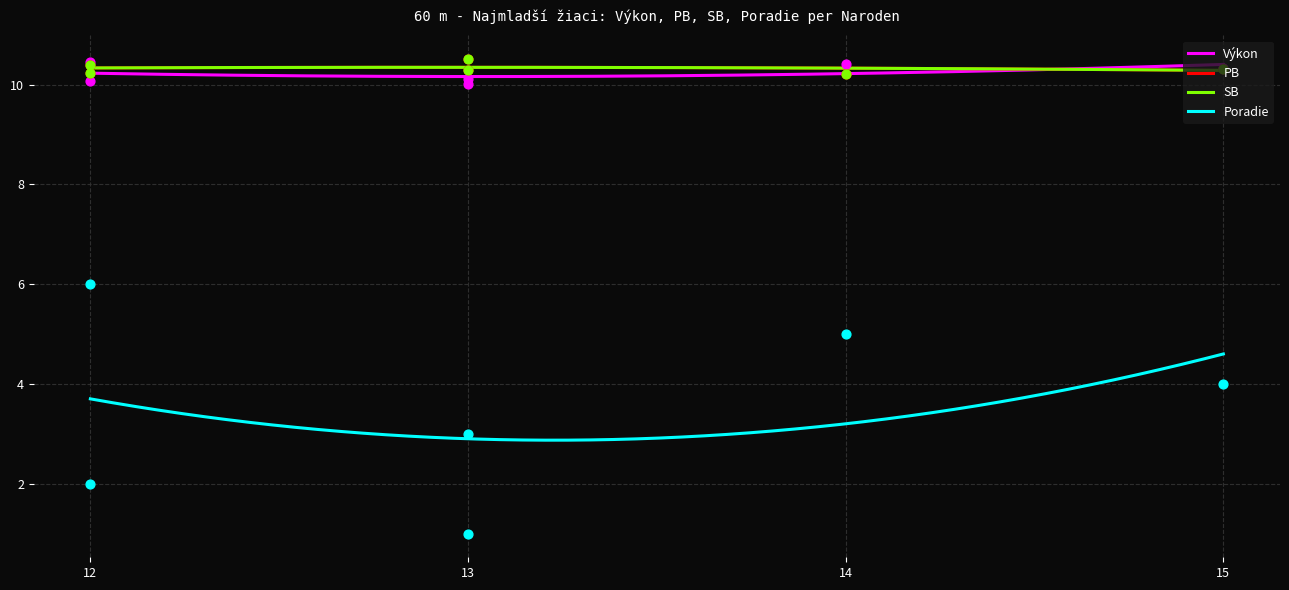

Which series has the widest spread of Y values?

Poradie